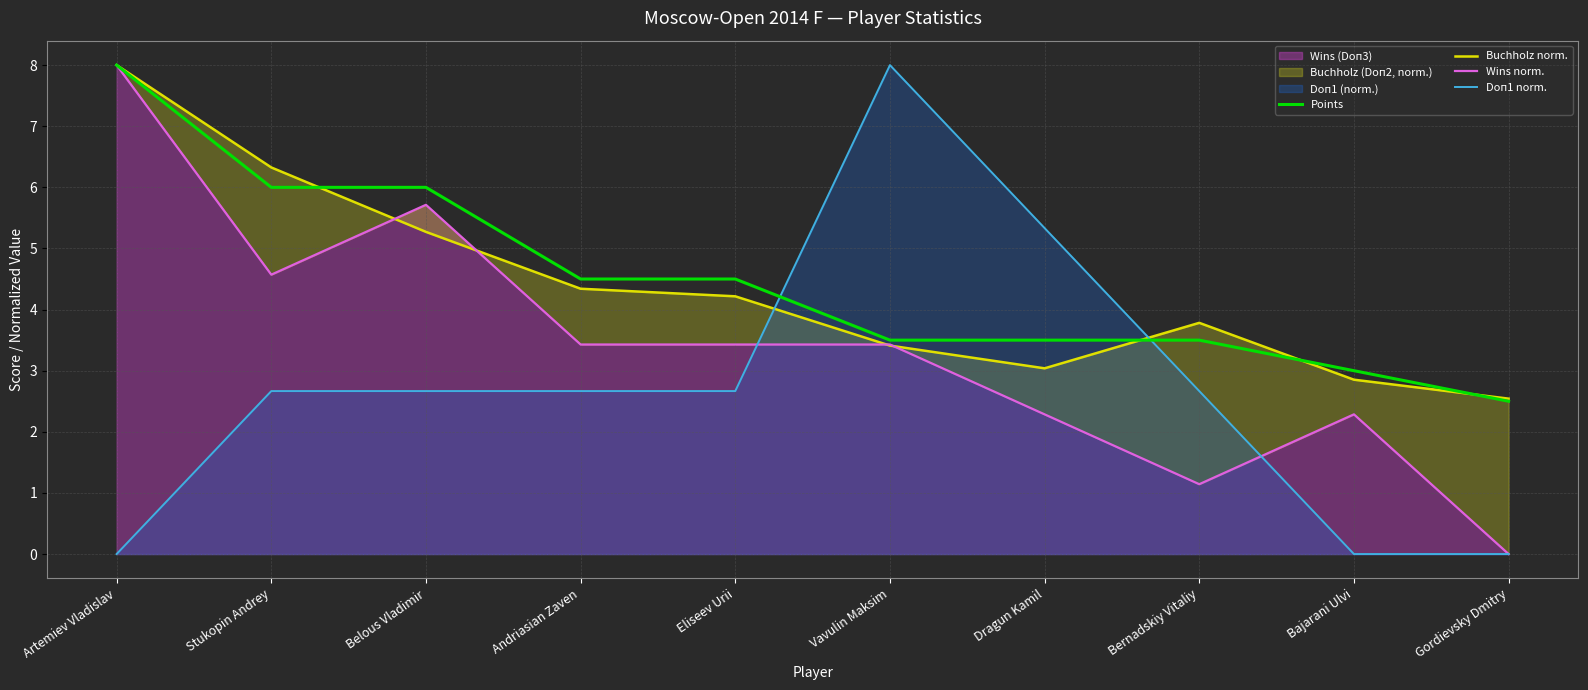

Rank the series at Gordievsky Dmitry from lowest to highest value.

Wins norm., Doп1 norm., Points, Buchholz norm.